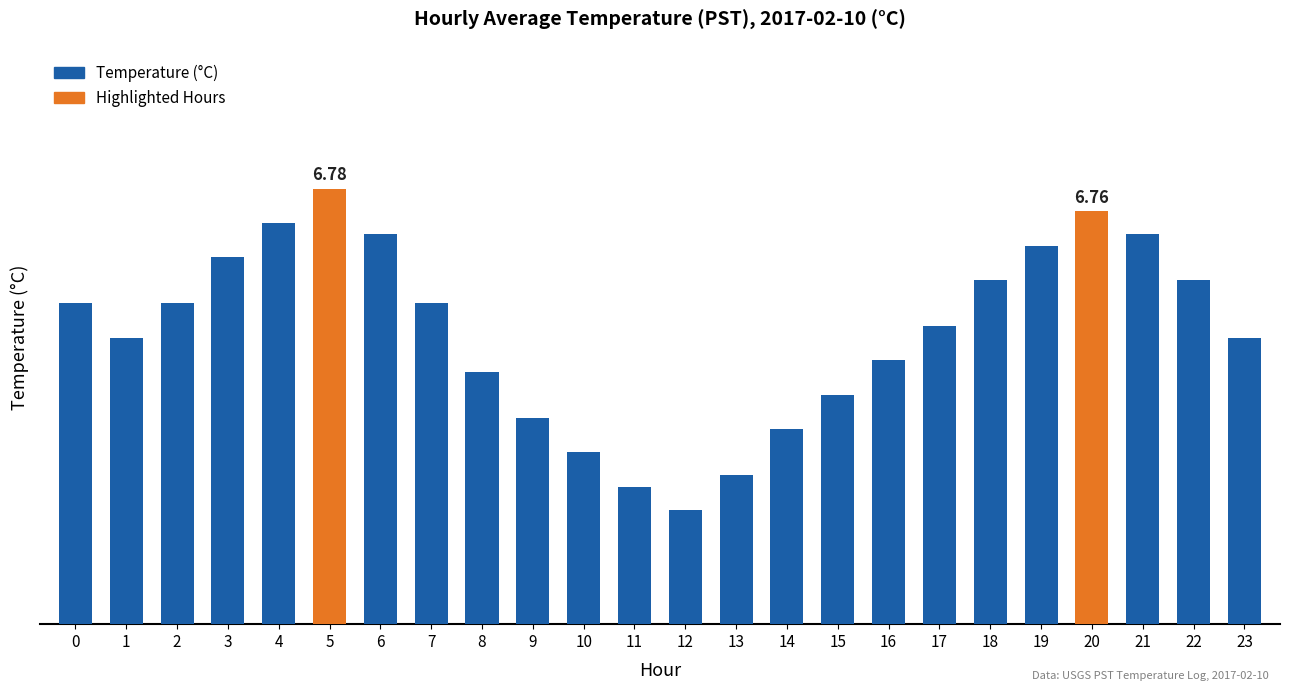

Are the bars horizontal?

No